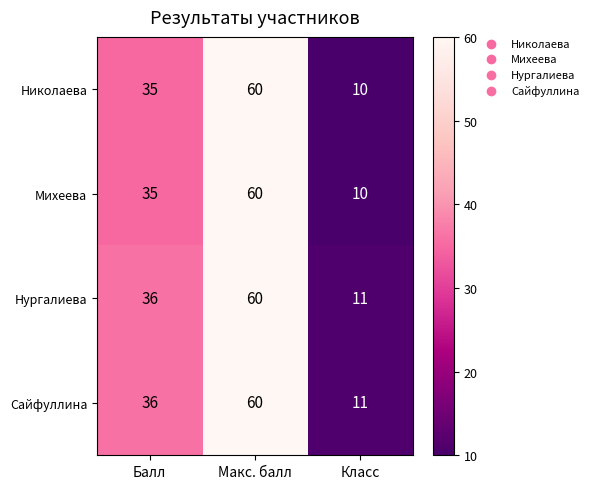

Reading left to right, transcribe all the data shown in this chart.

Николаева: 35	60	10
Михеева: 35	60	10
Нургалиева: 36	60	11
Сайфуллина: 36	60	11